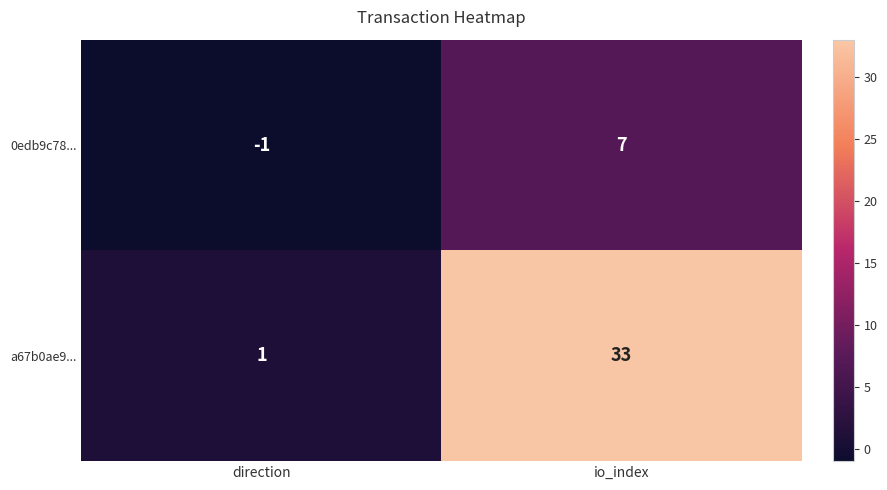

Reading left to right, list all the values displayed in this chart.

0edb9c78...: -1	7
a67b0ae9...: 1	33